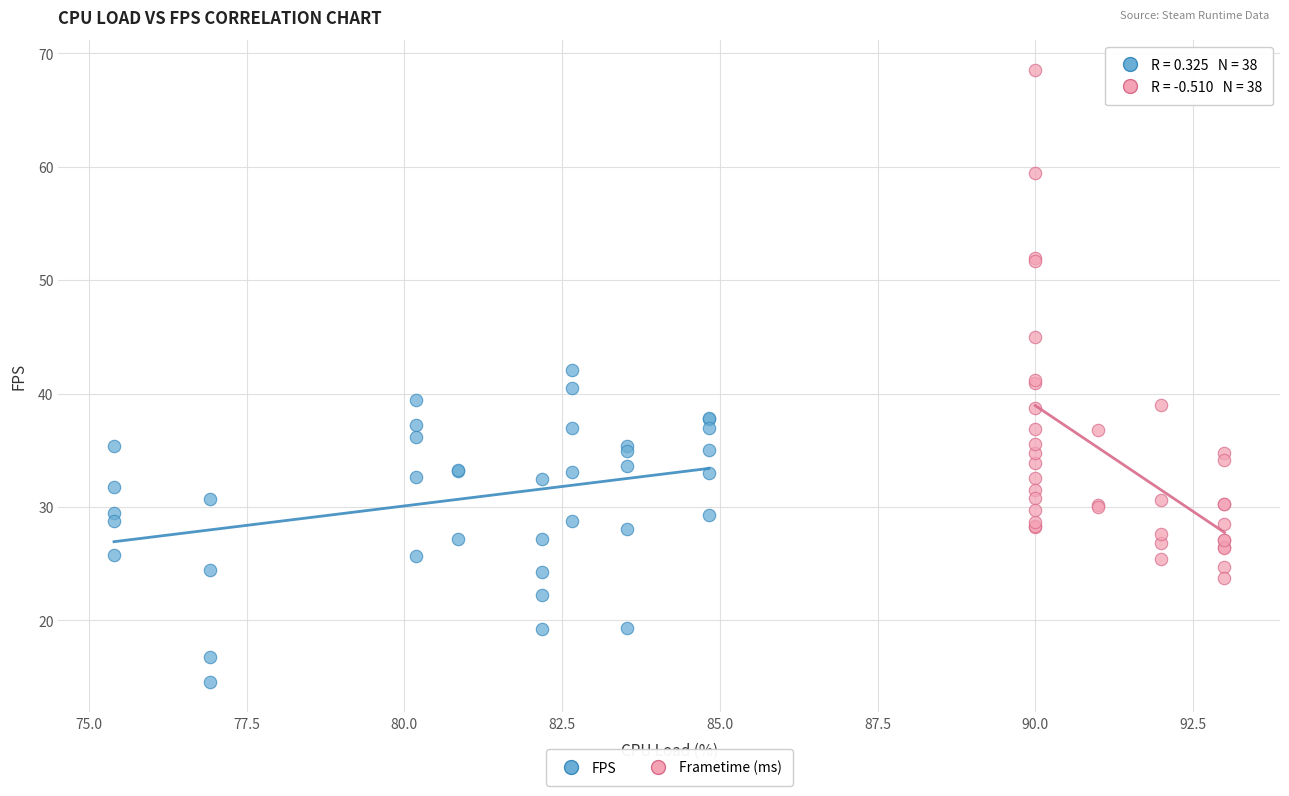

Which series contains the lowest Y value?

FPS